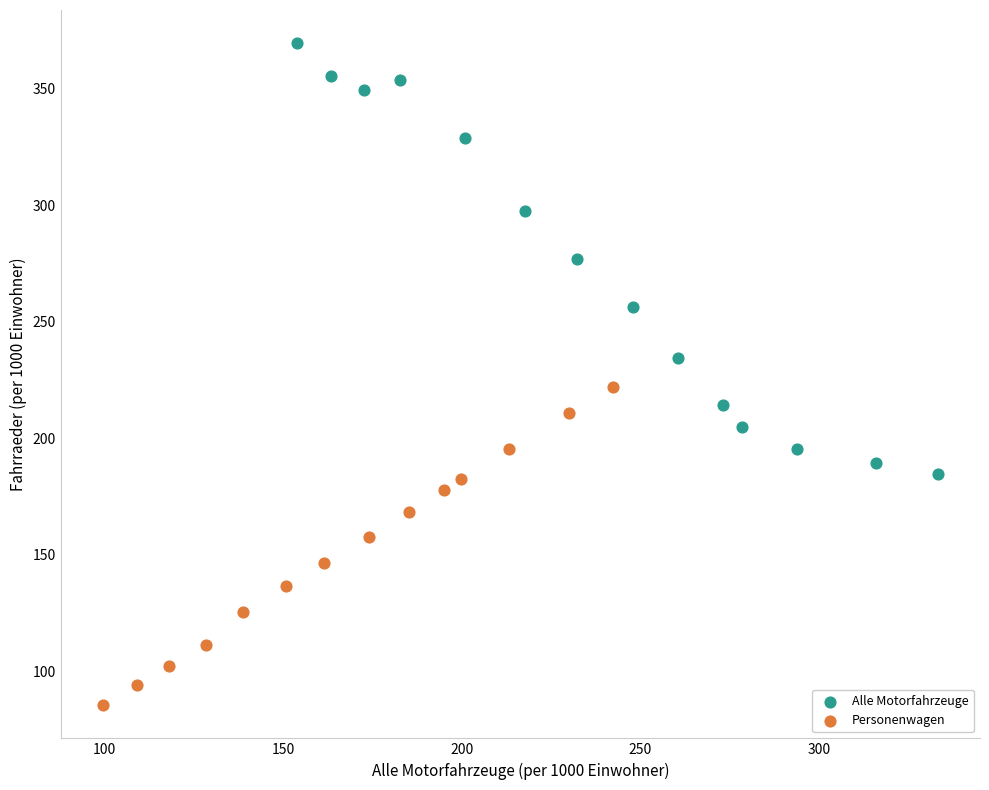

Which series has the widest spread of Y values?

Alle Motorfahrzeuge